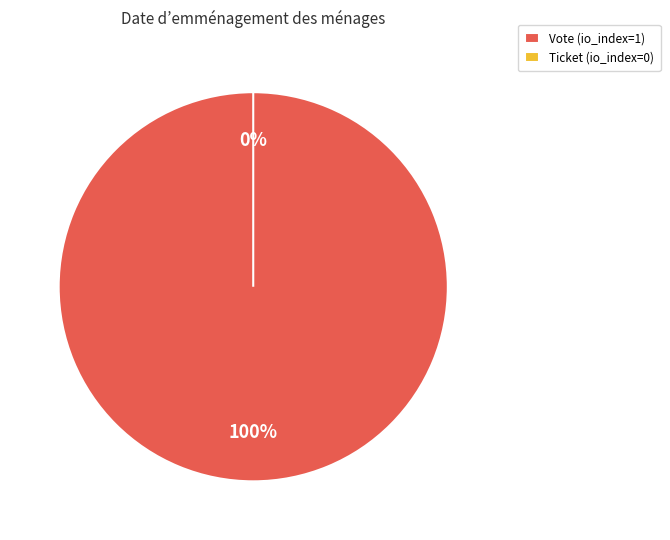

Is there a majority slice in this chart?

Yes